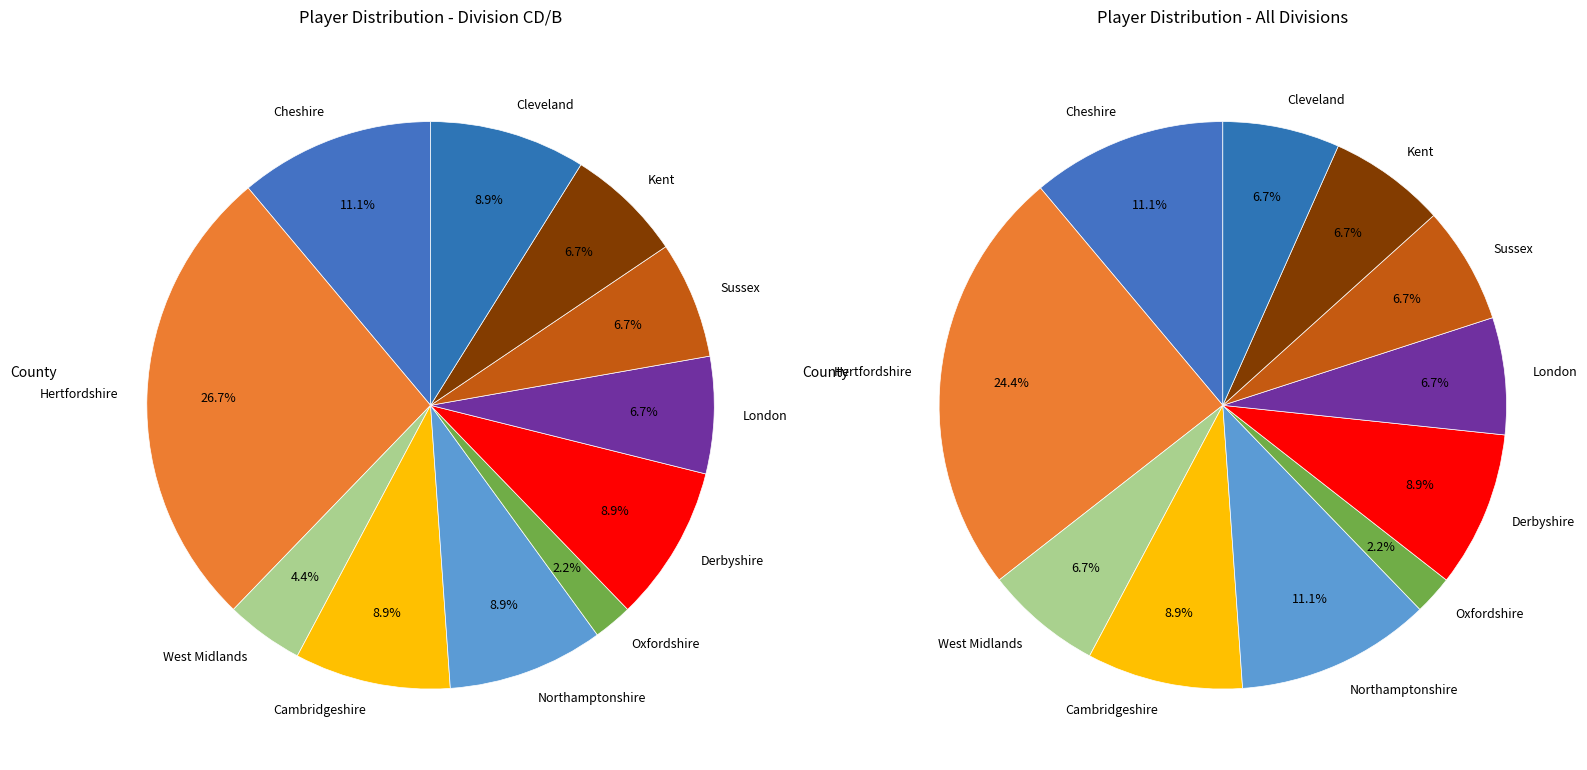

To the nearest percent, what is the combined percentage of Kent and Oxfordshire?

9%